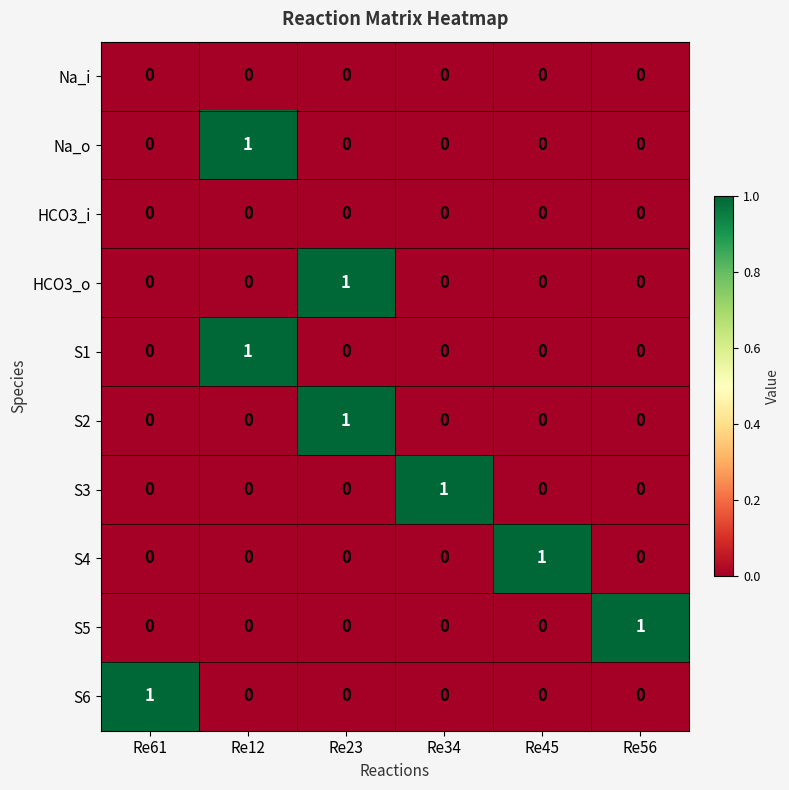

What is the total value across all series at Re34?

1